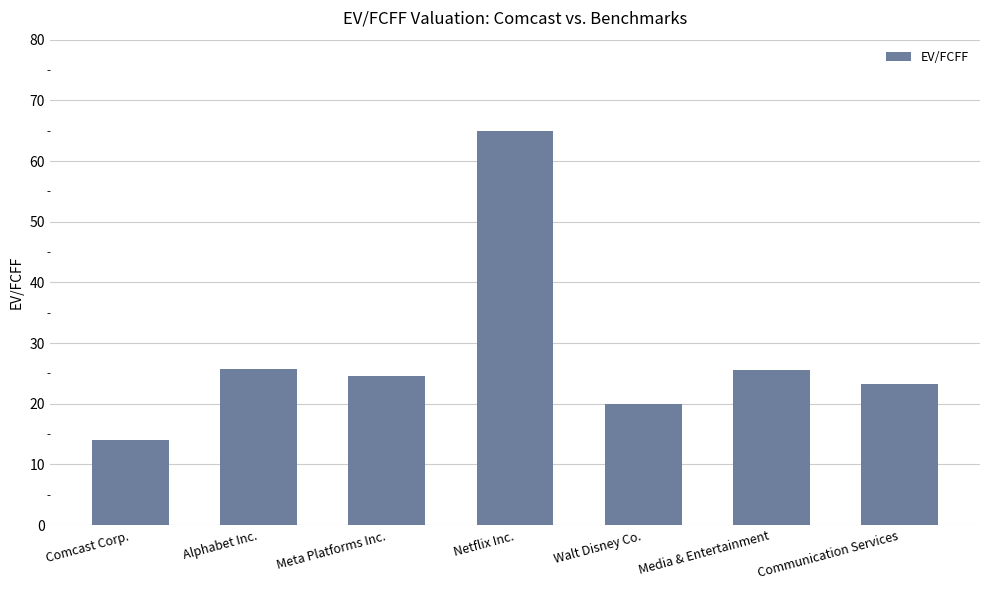

True or false: the data shows 25.7 at Alphabet Inc..

True